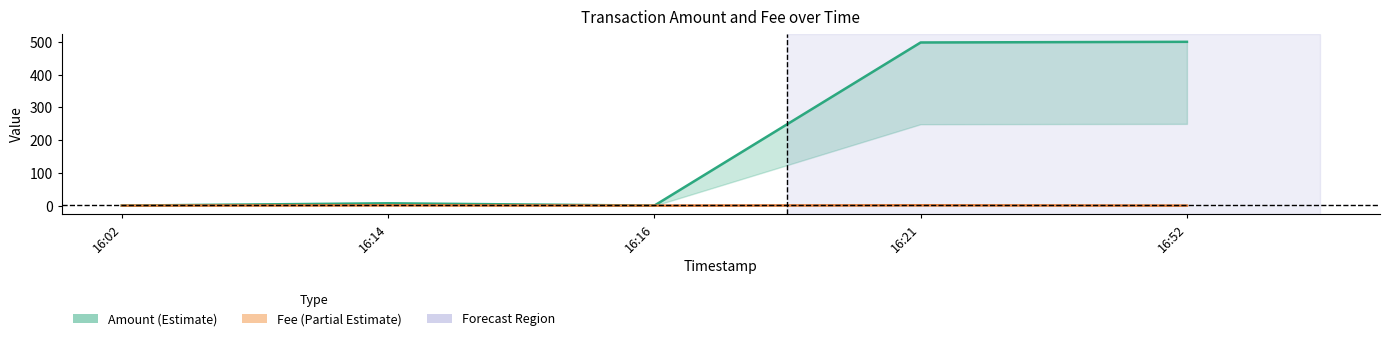

Rank the series by their average value, from lowest to highest.

Fee, Amount